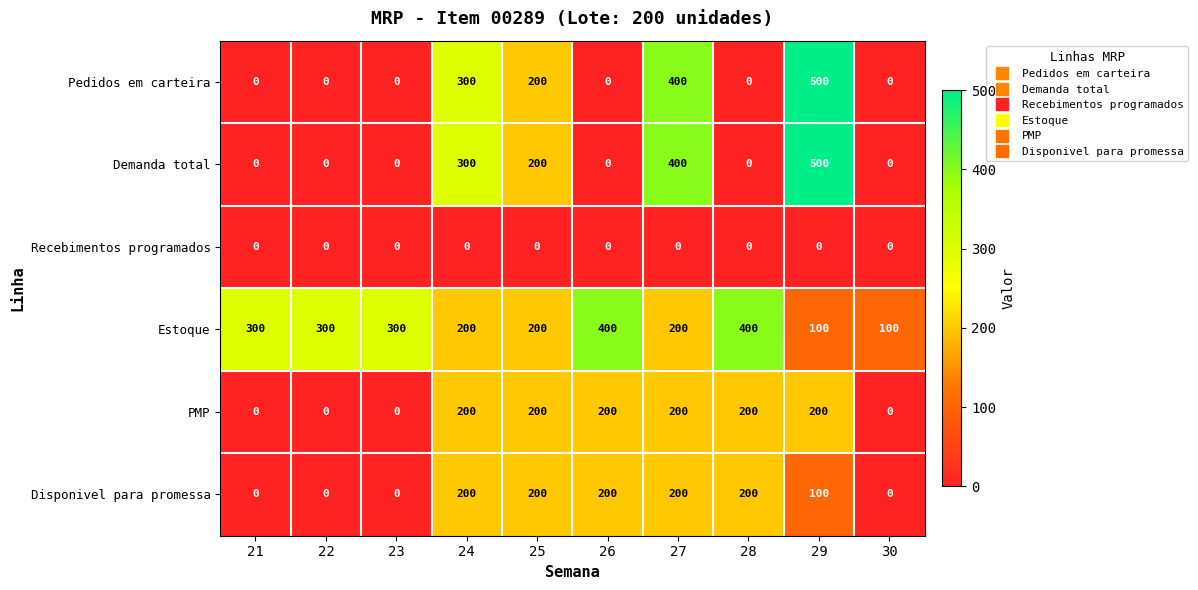

Read the Estoque value at 24.

200